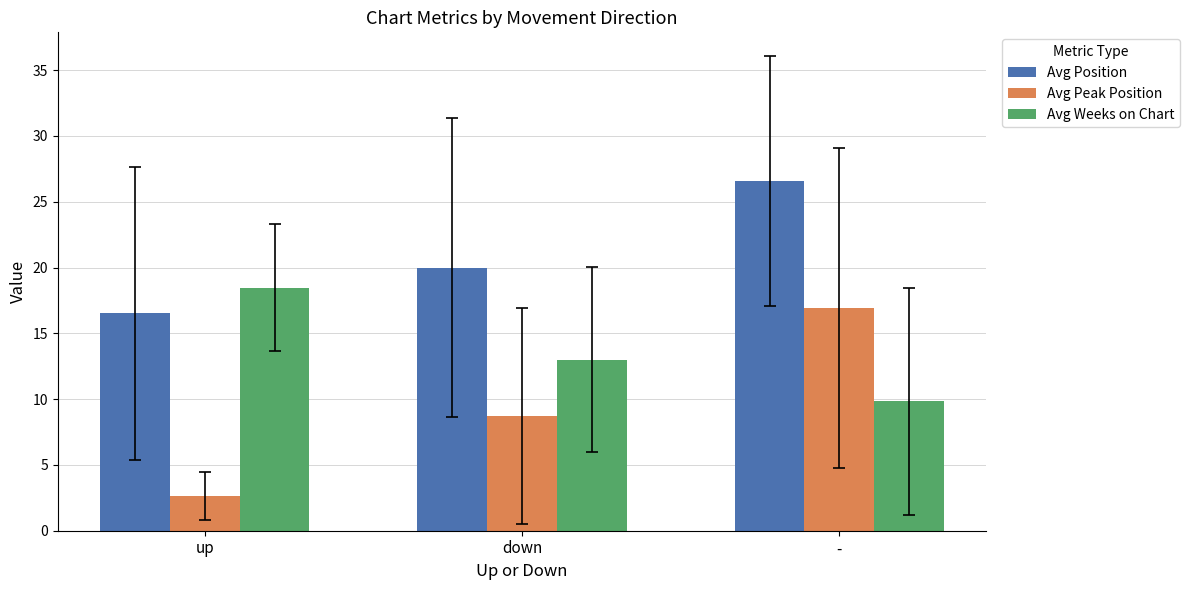

How many distinct data groups are displayed?

3